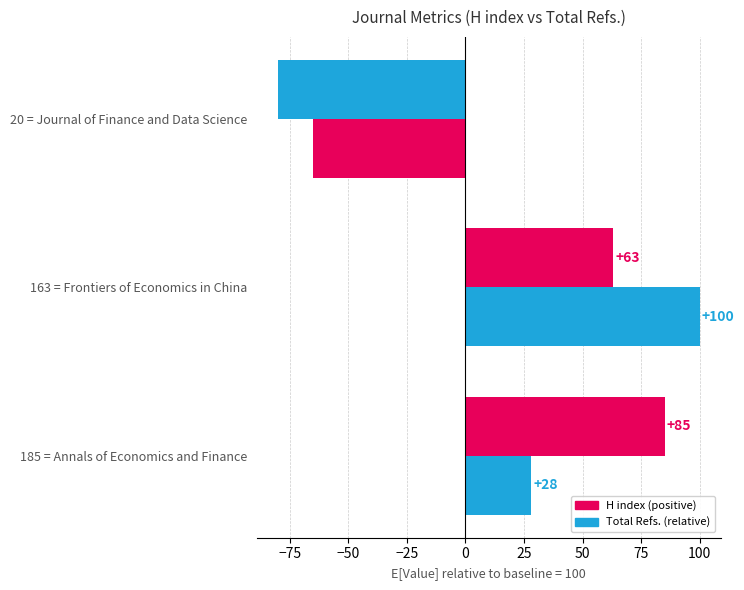

How many categories are shown in the chart?

3